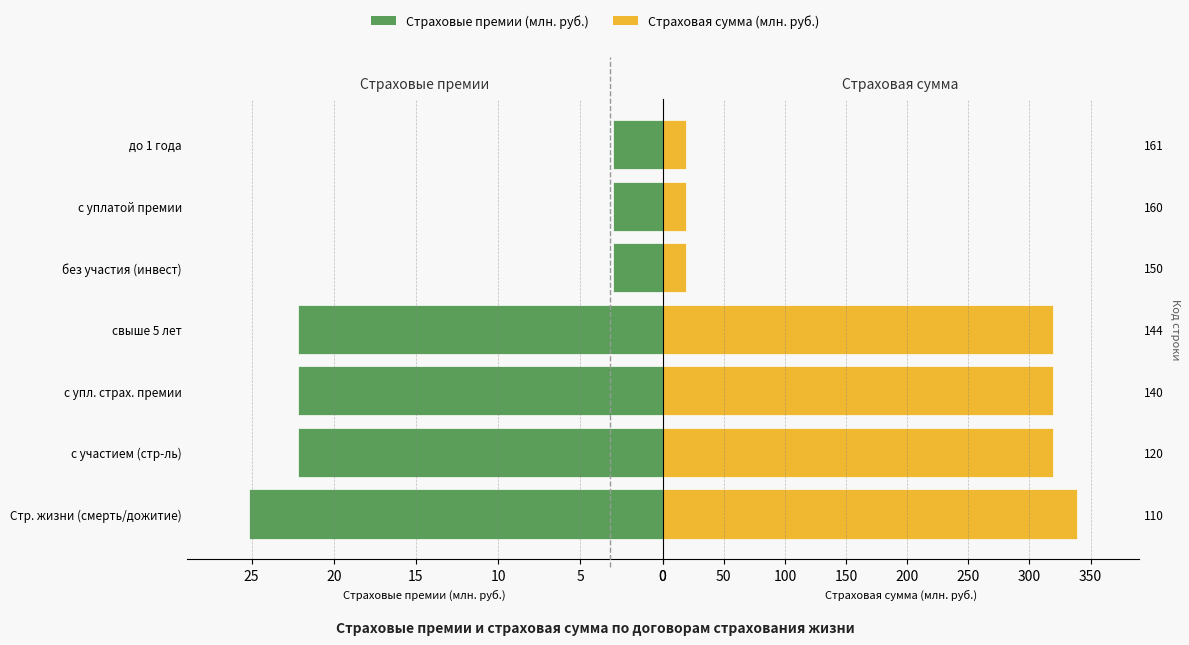

What is the difference between the maximum and minimum values in the Страховая сумма (млн. руб.) series?

318.9